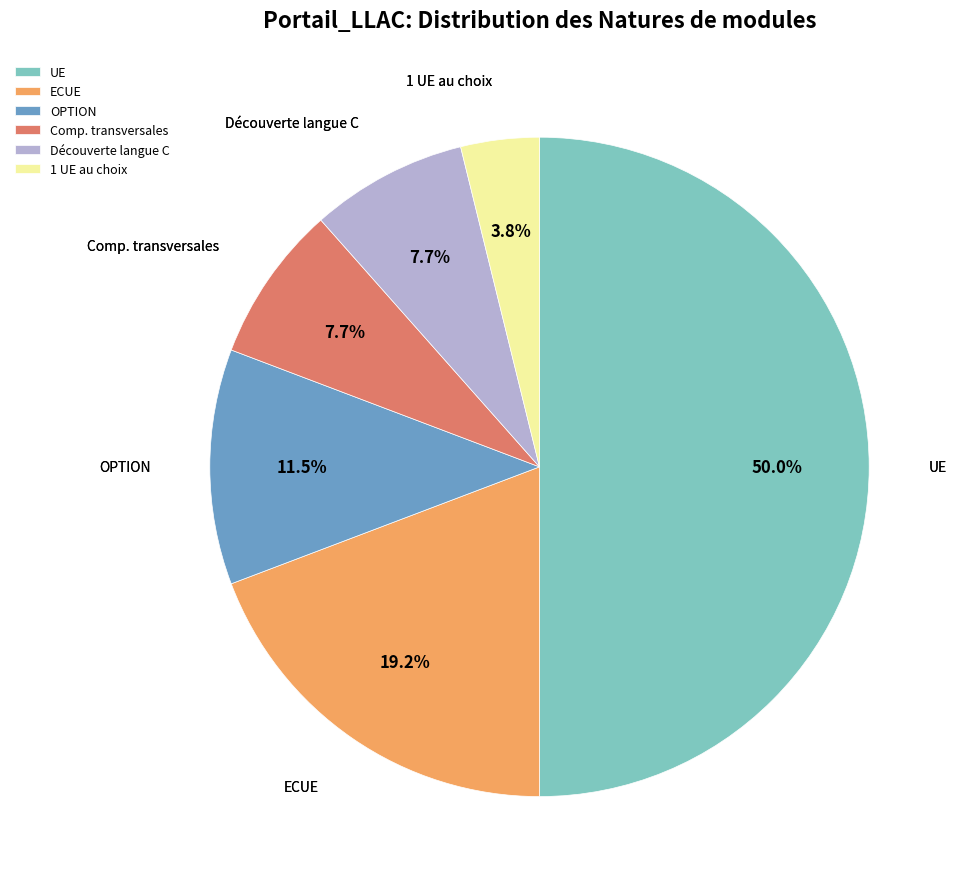

Which slice is the smallest?

1 UE au choix